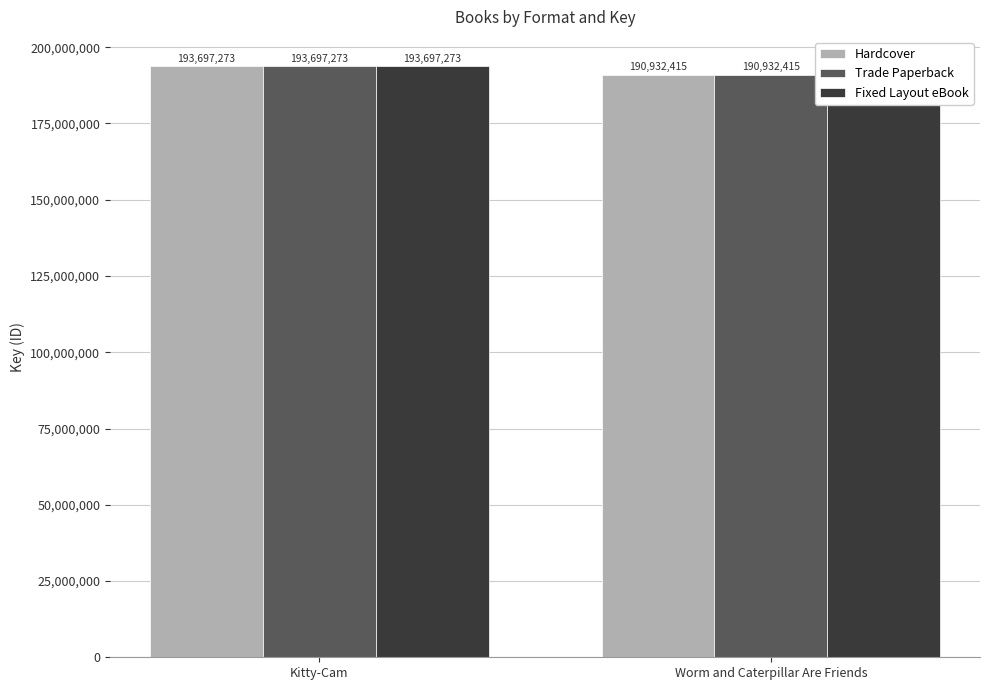

What position from the left is Worm and Caterpillar Are Friends?

2